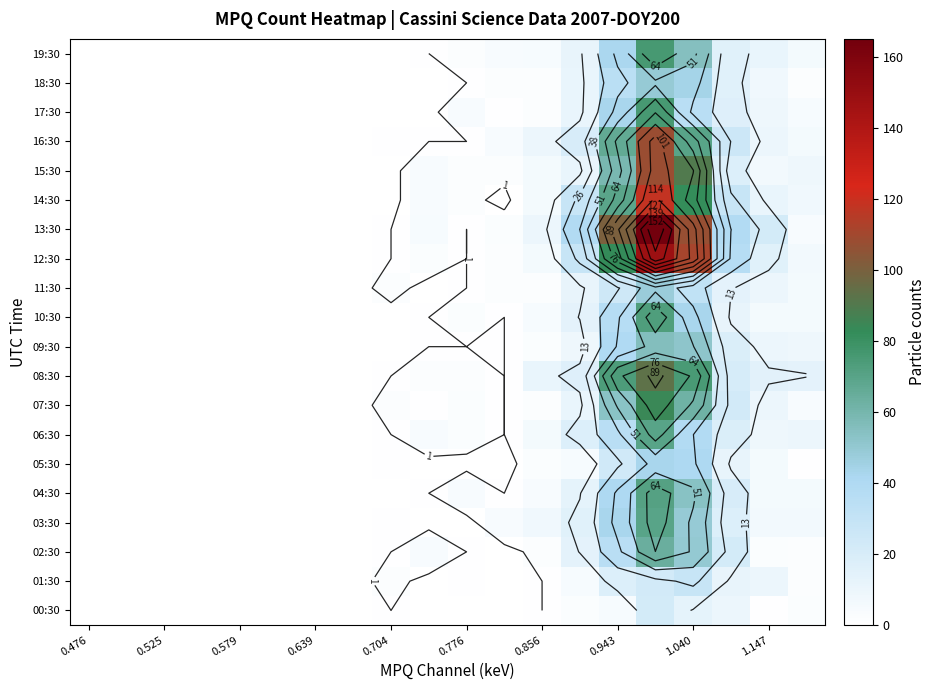

How many series are shown in this chart?

20